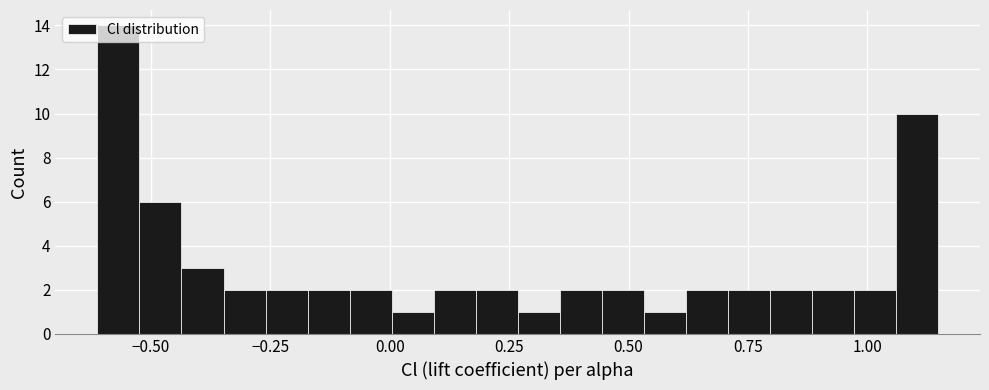

Read against the x-axis, roughly where is the centre of the tallest bar?

-0.55